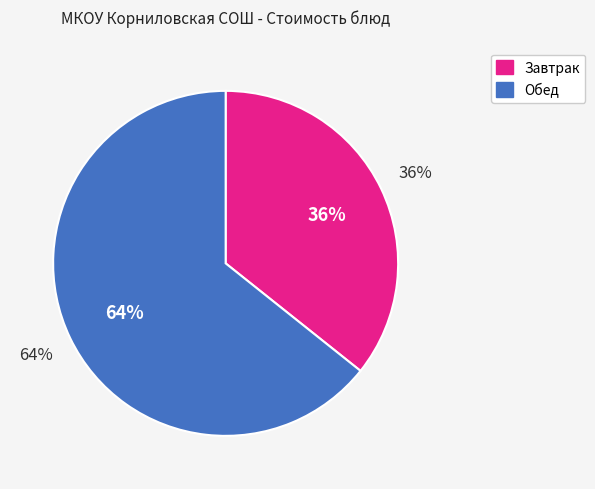

Is it true that Ржаной is 11% of the pie?

False